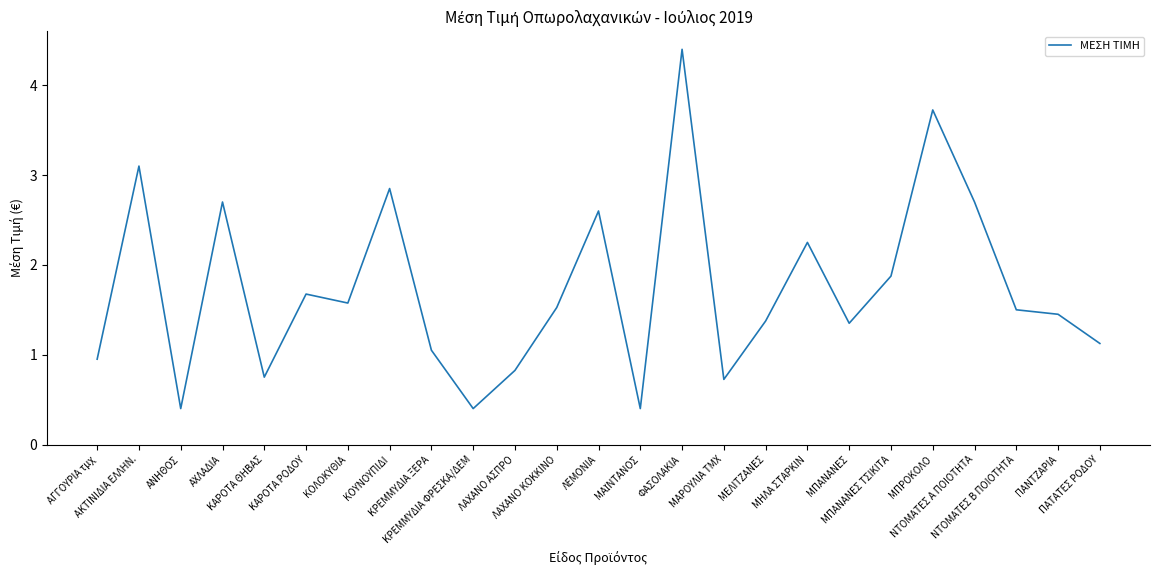

What is the difference between the maximum and minimum values?

4.0